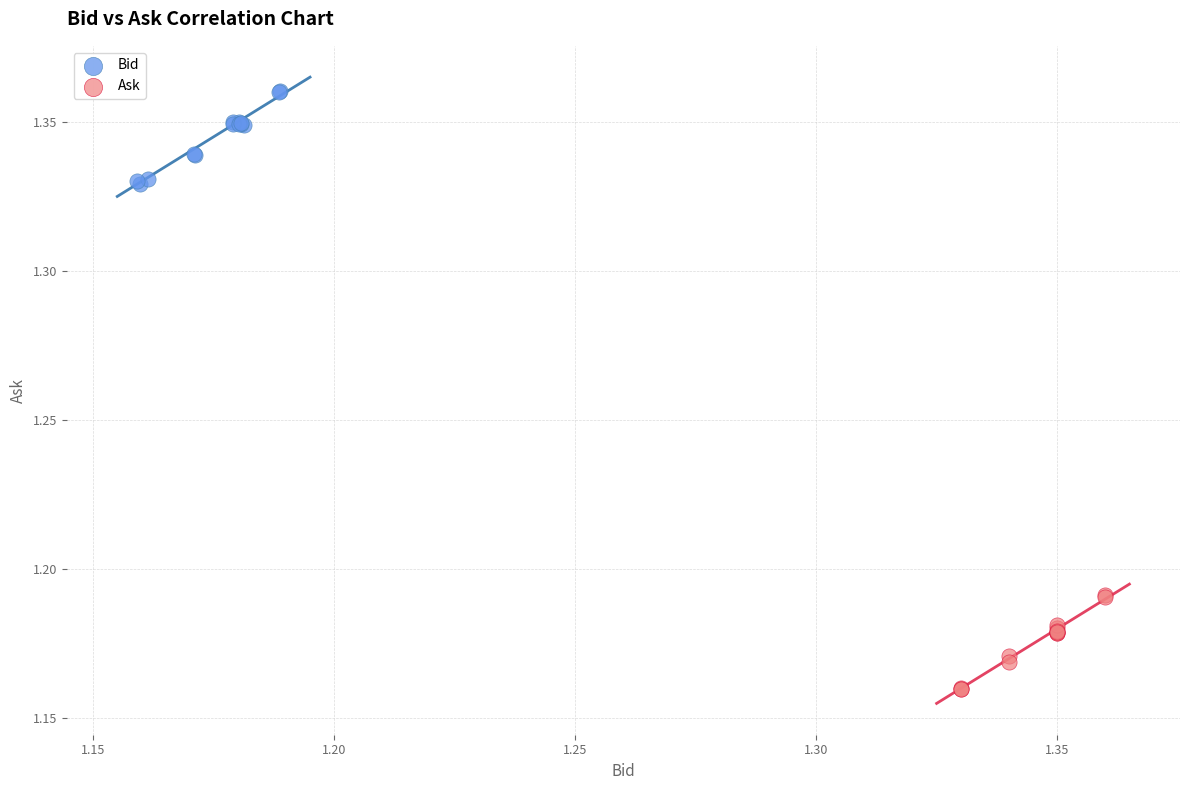

Which series reaches the minimum Y coordinate?

Ask